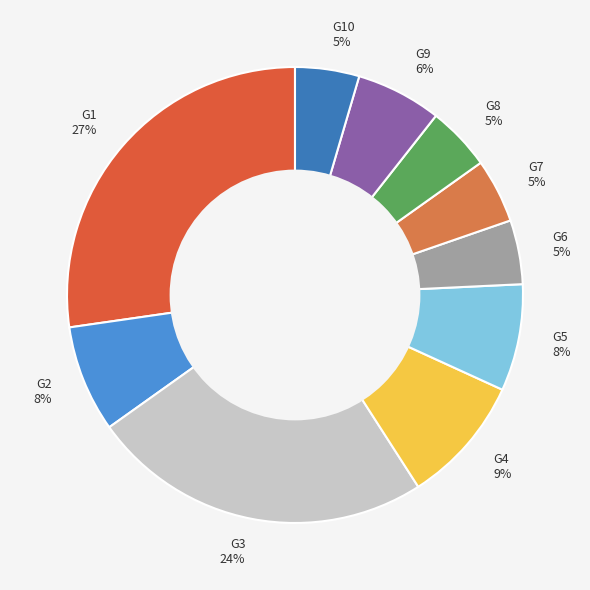

Is G3 the majority of the pie?

No